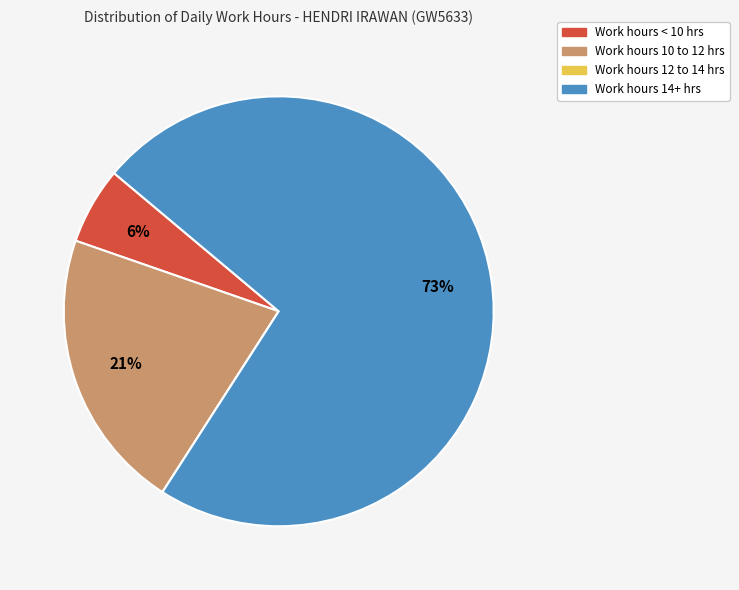

True or false: Work hours 10 to 12 hrs accounts for 27% of the total.

False